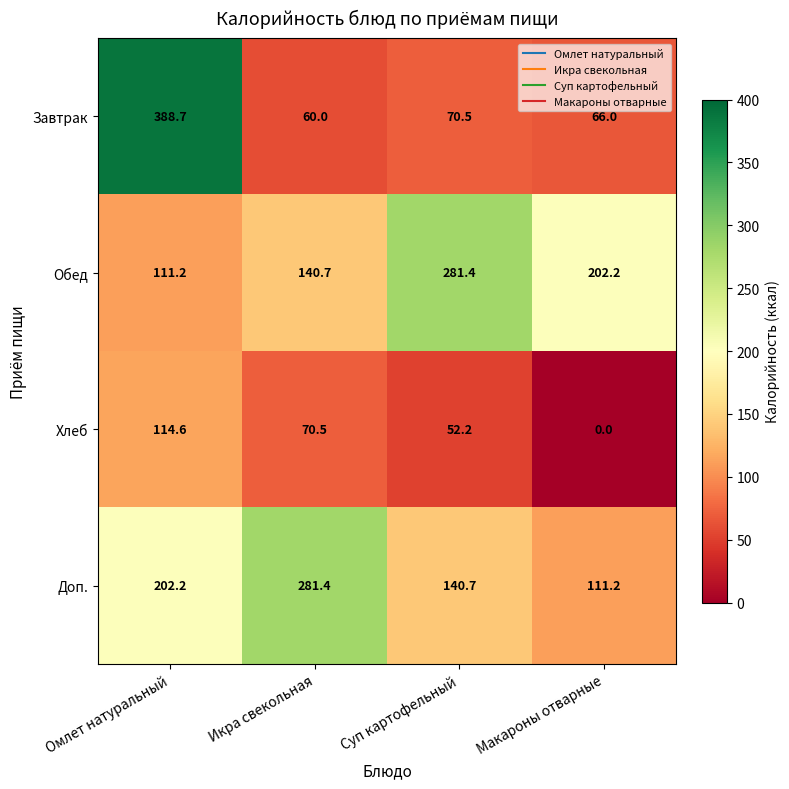

At which category does the chart reach its minimum across all series?

Макароны отварные